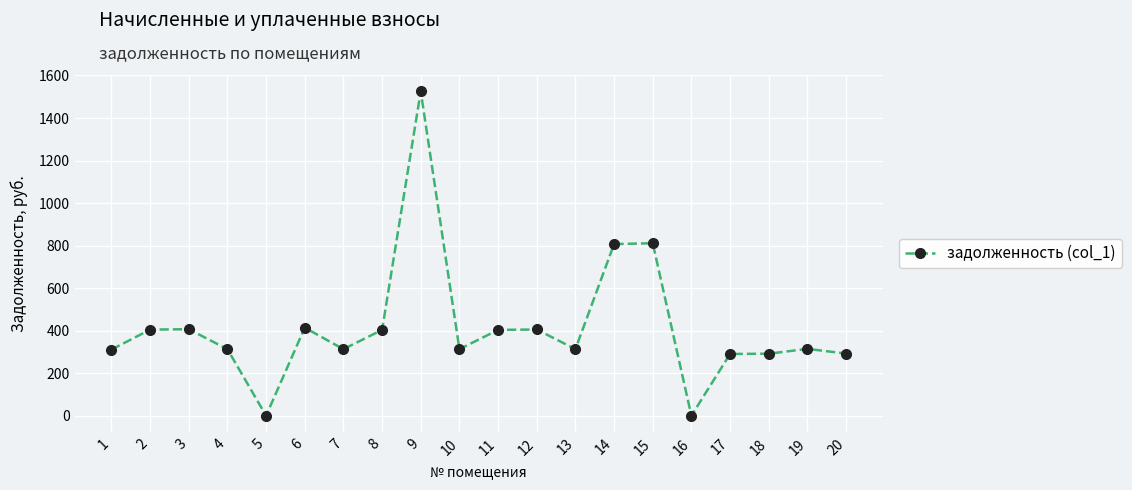

Which has a higher value, 19 or 18?

19